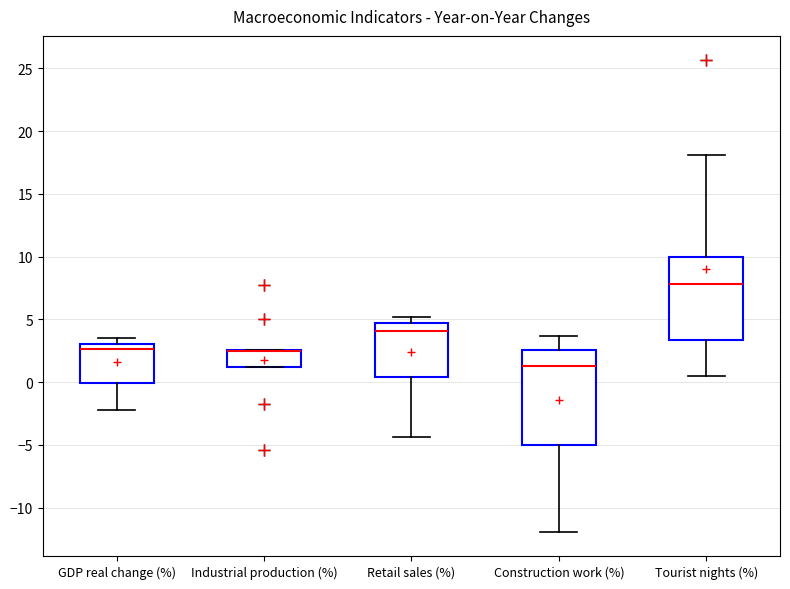

Reading left to right, transcribe this box plot: for each box, give where its median line is, the range the box spans, and where its two whiskers end, as read against the y-axis. The values are not printed on the chart, so give them approximately, as read against the axis.

GDP real change (%): median 2.5, box 0.0 to 3.0, whiskers -2.0 to 3.5
Industrial production (%): median 2.5 (drawn on the box's upper edge), box 1.0 to 2.5, whiskers 1.0 to 2.5
Retail sales (%): median 4.0, box 0.5 to 4.5, whiskers -4.5 to 5.0
Construction work (%): median 1.5, box -5.0 to 2.5, whiskers -12.0 to 3.5
Tourist nights (%): median 8.0, box 3.5 to 10.0, whiskers 0.5 to 18.0